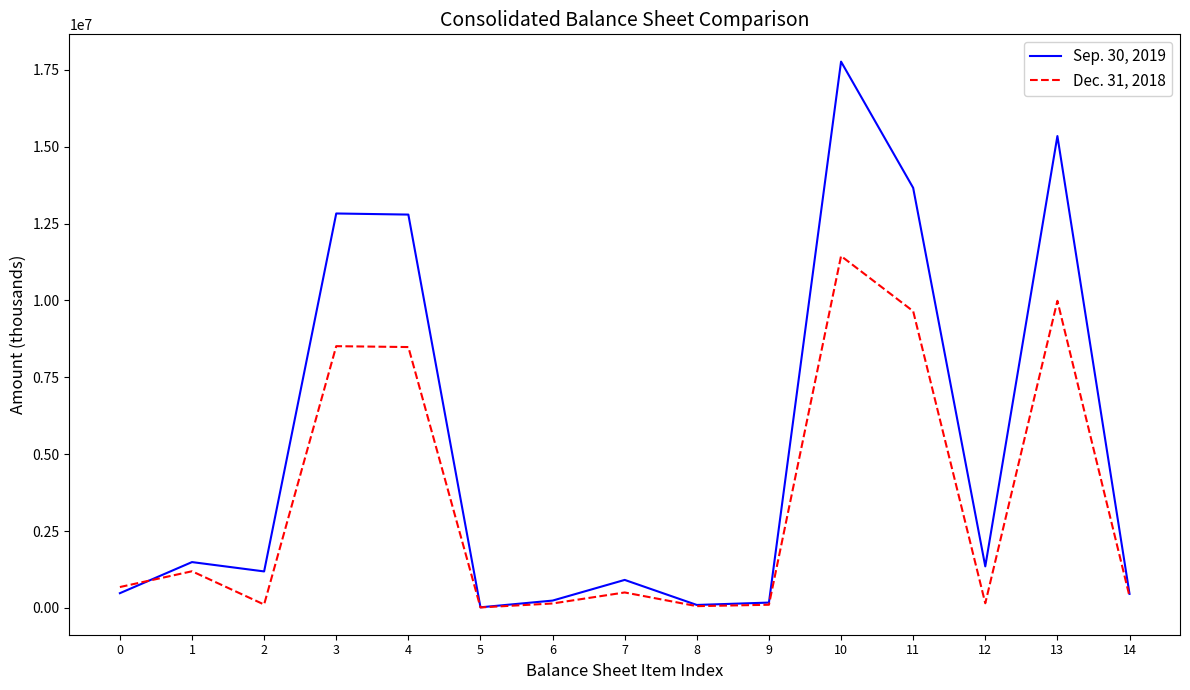

Which series has the largest range (max minus min)?

Sep. 30, 2019